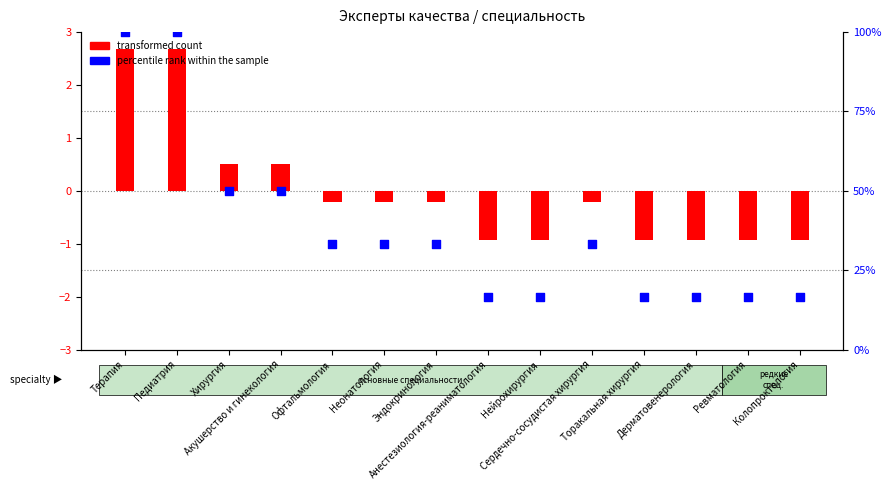

At how many categories does at least one series exceed 27?

8